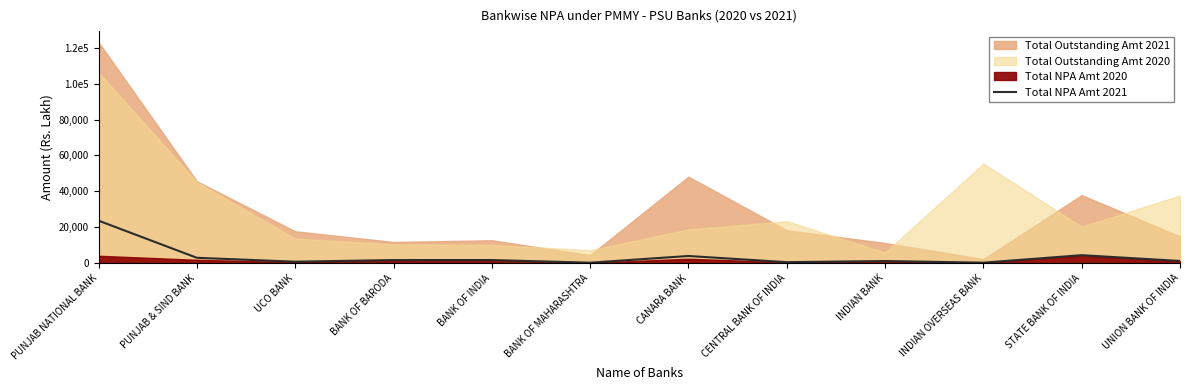

List the labels in order of value, largest first.

PUNJAB NATIONAL BANK, STATE BANK OF INDIA, CANARA BANK, PUNJAB & SIND BANK, BANK OF INDIA, BANK OF BARODA, UNION BANK OF INDIA, INDIAN BANK, UCO BANK, CENTRAL BANK OF INDIA, INDIAN OVERSEAS BANK, BANK OF MAHARASHTRA